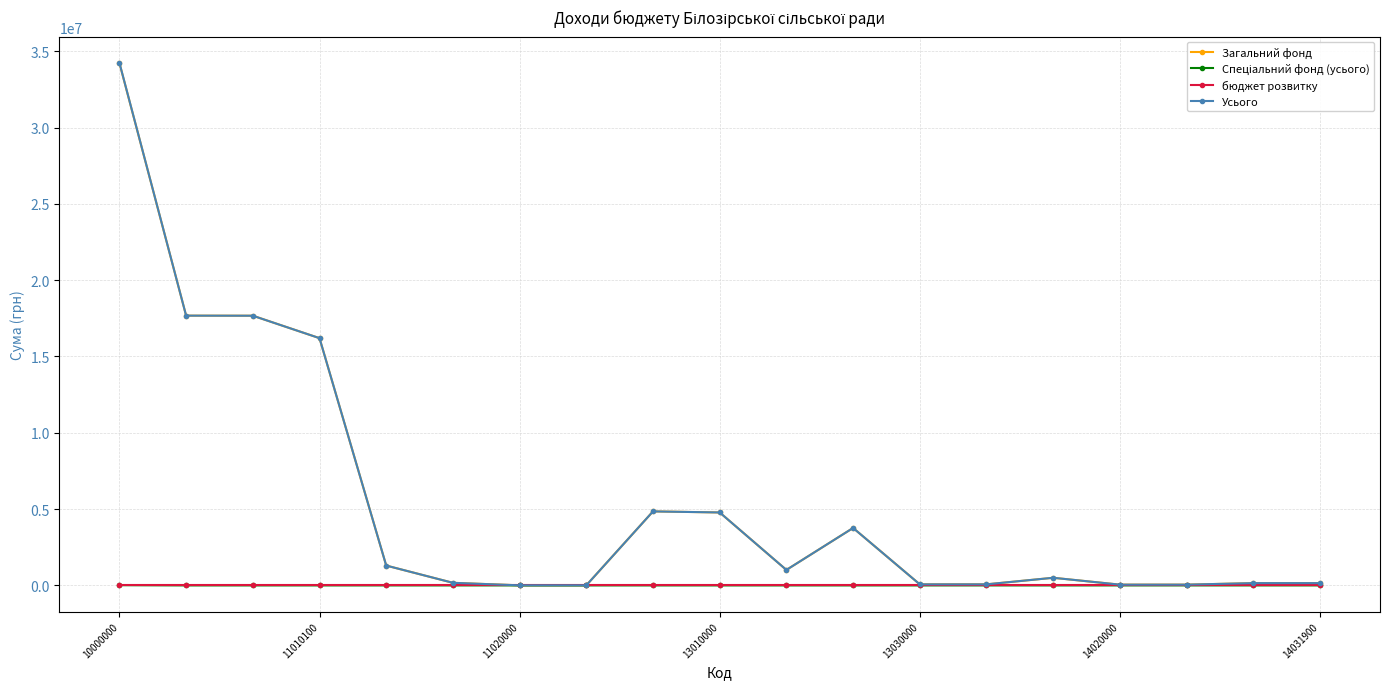

True or false: Загальний фонд has more than 0 interior local peaks.

True